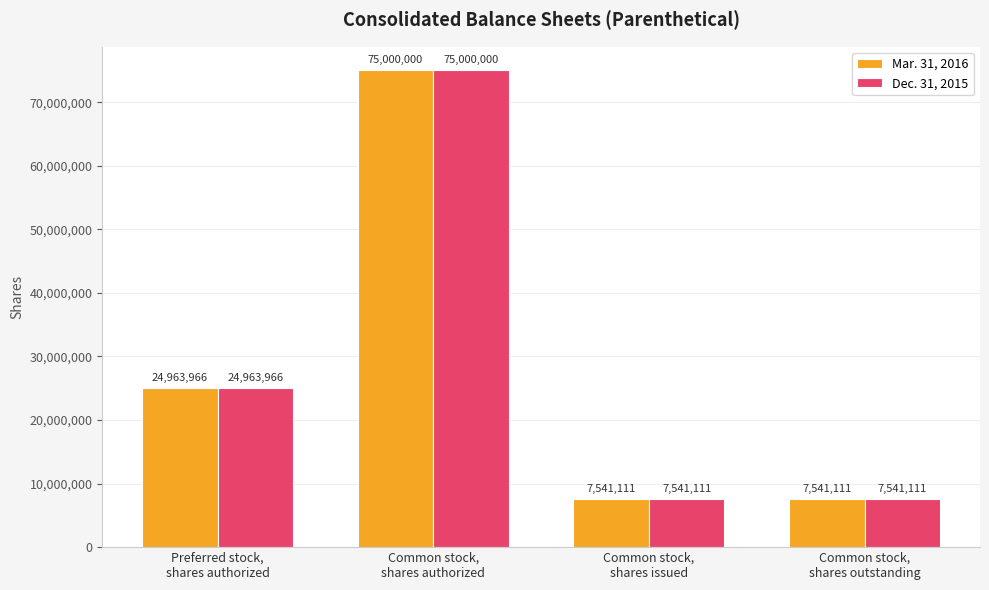

What is the average value of the Dec. 31, 2015 series?

28761547